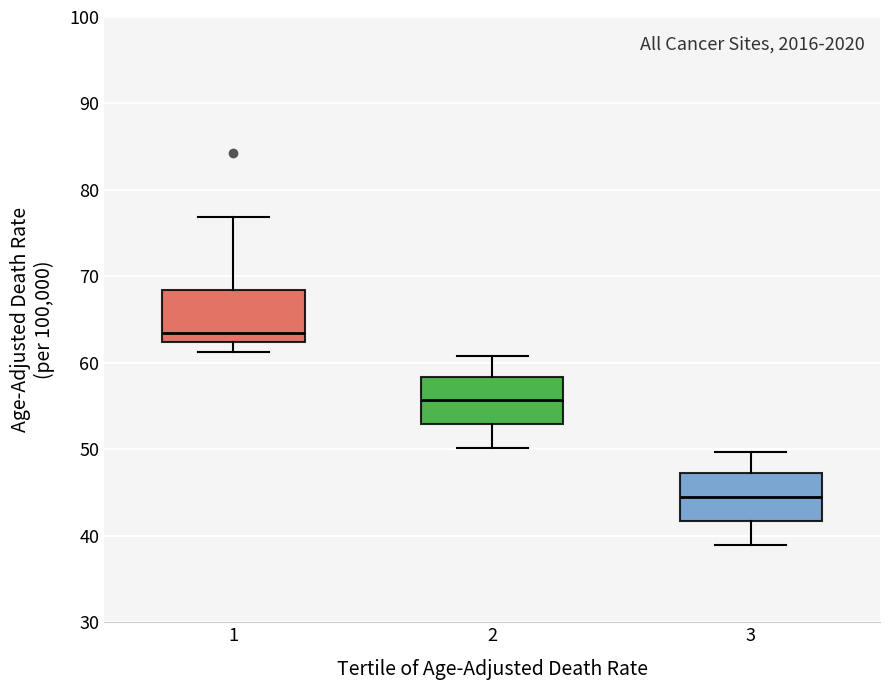

Reading left to right, transcribe this box plot: for each box, give where its median line is, the range the box spans, and where its two whiskers end, as read against the y-axis. The values are not printed on the chart, so give them approximately, as read against the axis.

1: median 64, box 62 to 68, whiskers 61 to 77
2: median 56, box 53 to 58, whiskers 50 to 61
3: median 45, box 42 to 47, whiskers 39 to 50